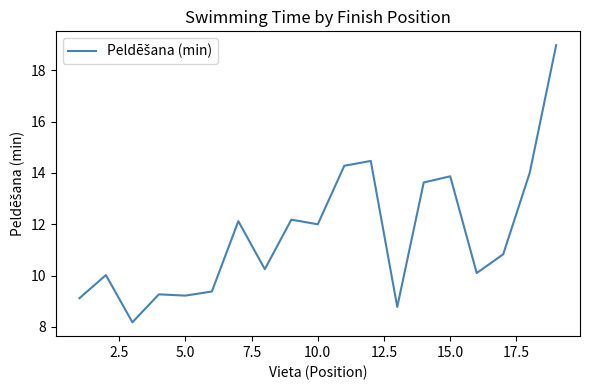

What is the smallest value displayed?

8.2